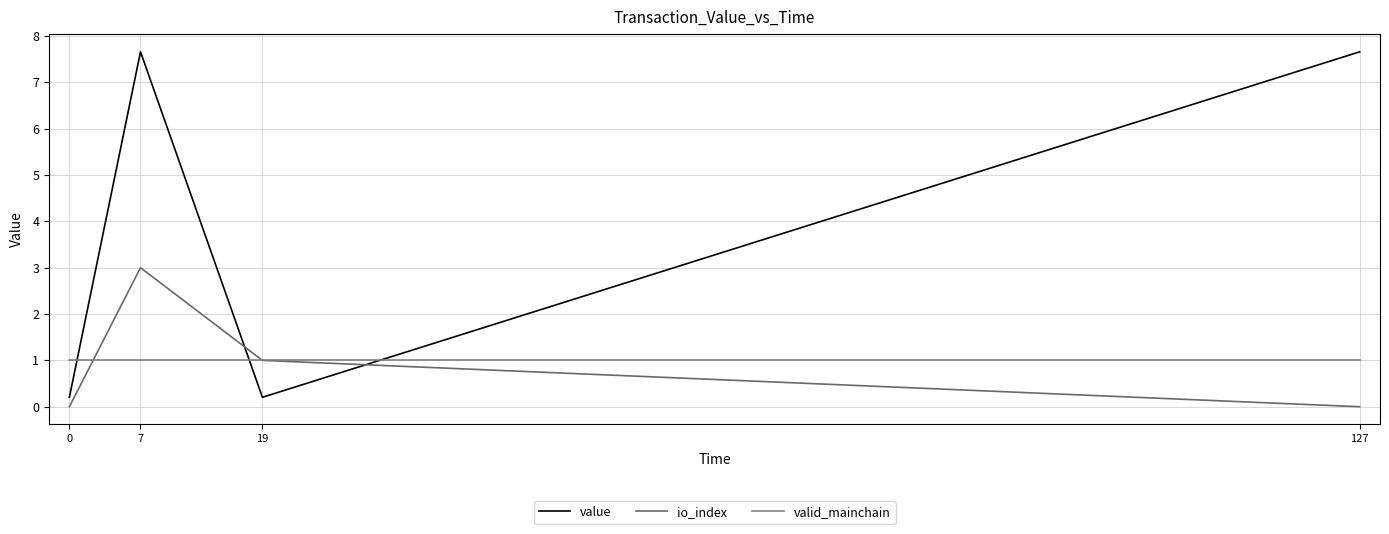

What is the sum of the value values at 7 and 19?

7.9